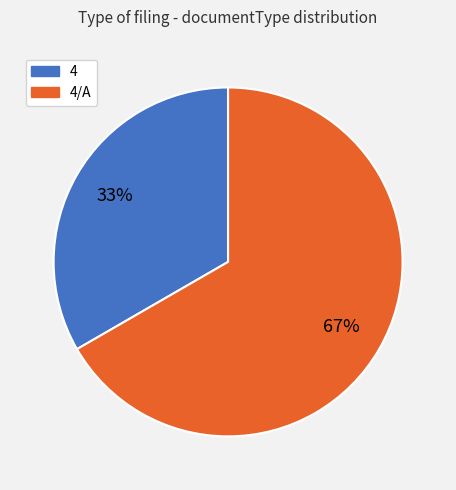

How many slices are in this pie chart?

2